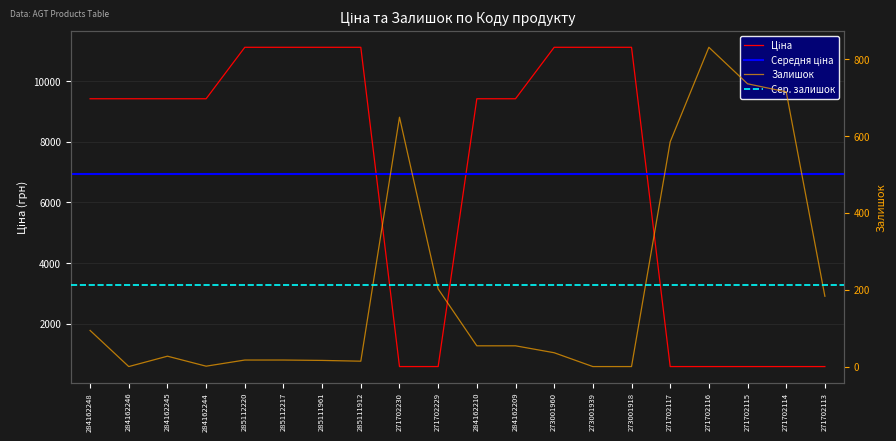

What is the difference between the maximum and minimum values in the Залишок series?

831.0